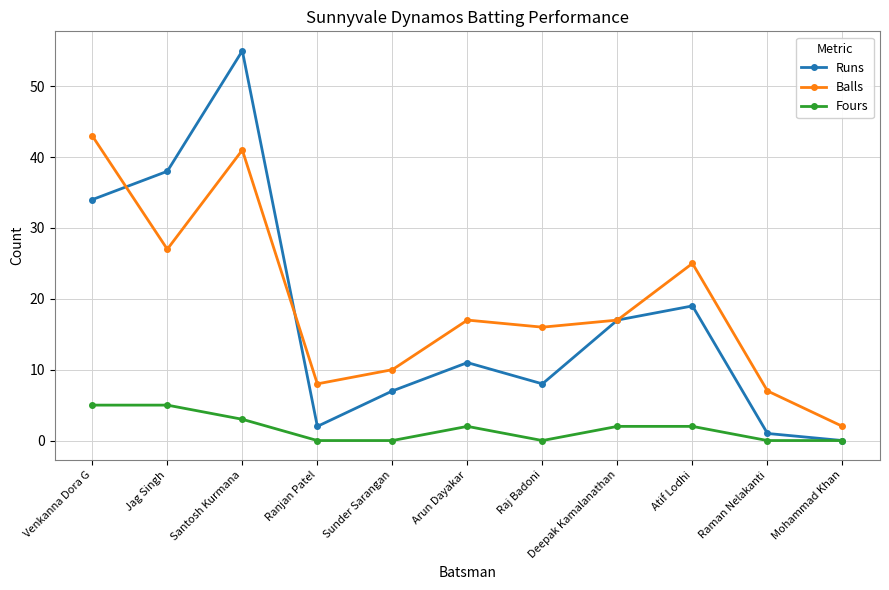

How many data points does each series have?

11